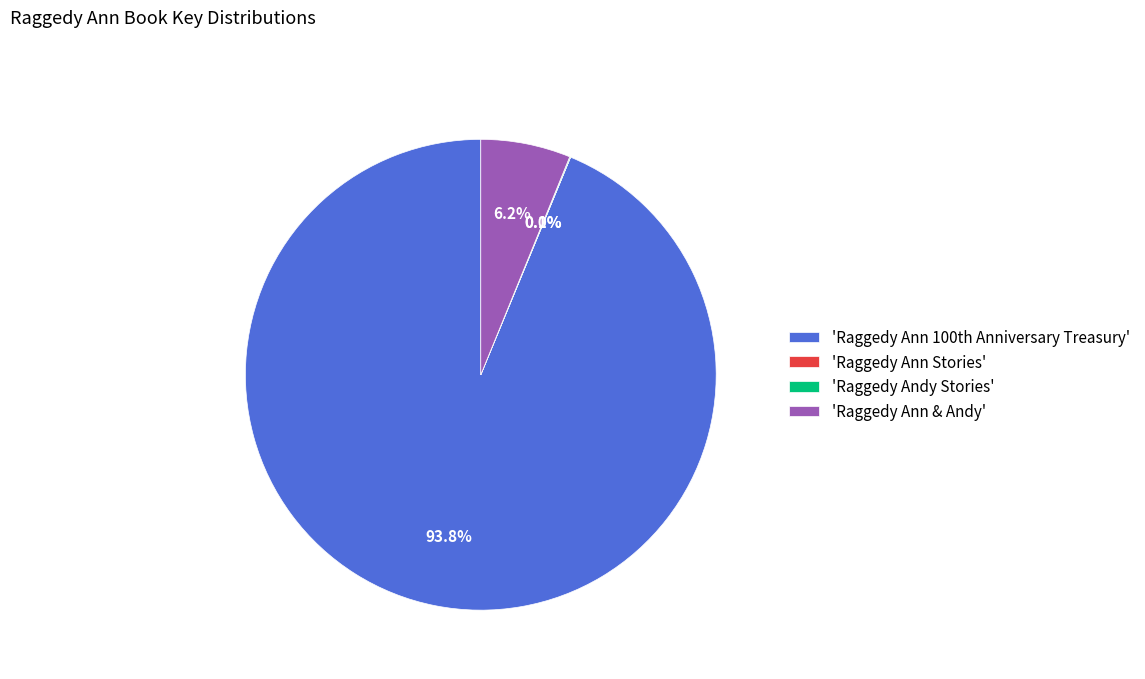

Does any single category account for the majority?

Yes